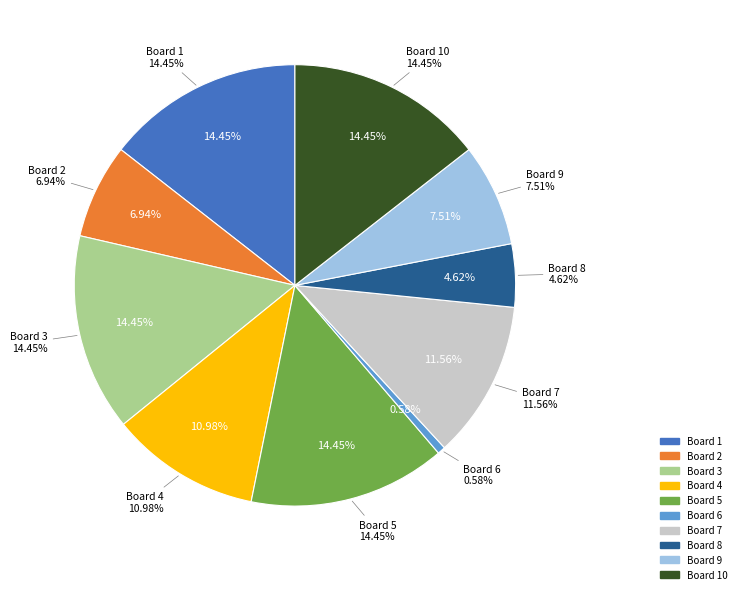

Is there a majority slice in this chart?

No